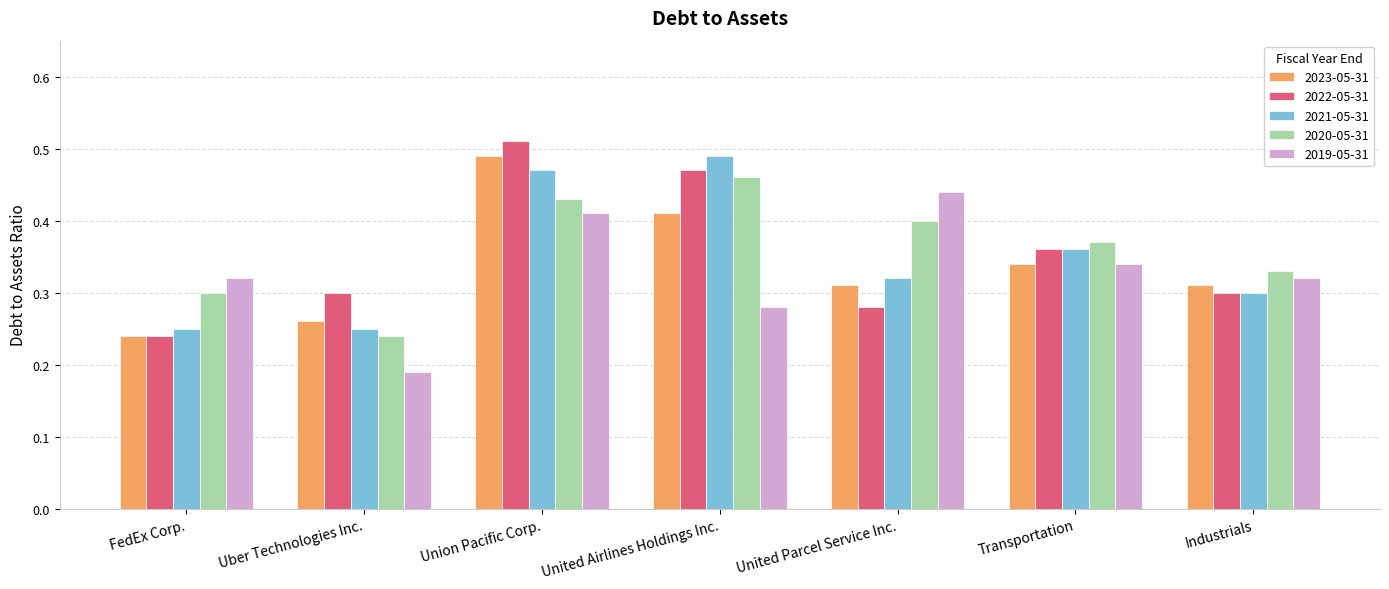

Which series changed the most between Union Pacific Corp. and United Parcel Service Inc.?

2022-05-31